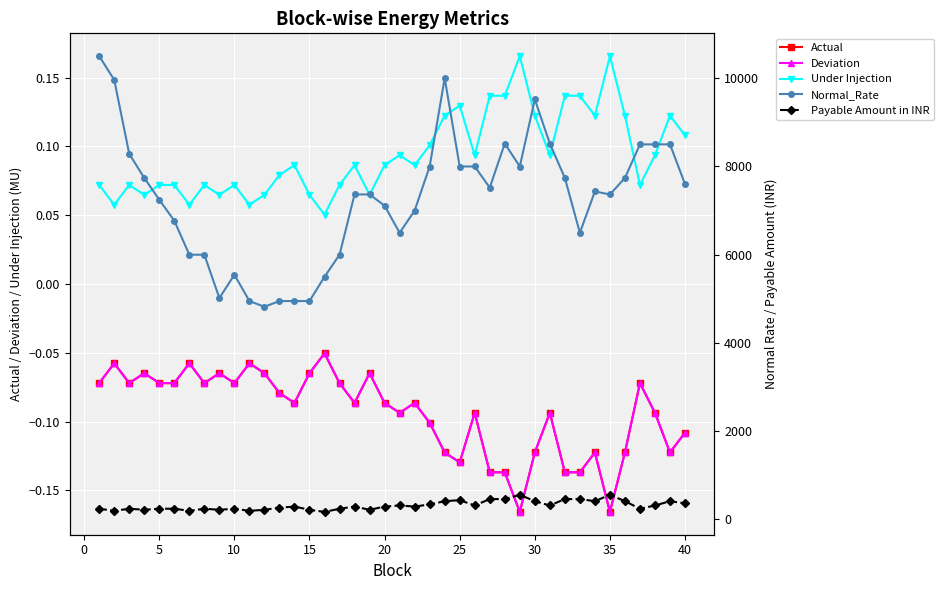

What are all the series names shown in the legend?

Actual, Deviation, Under Injection, Normal_Rate, Payable Amount in INR